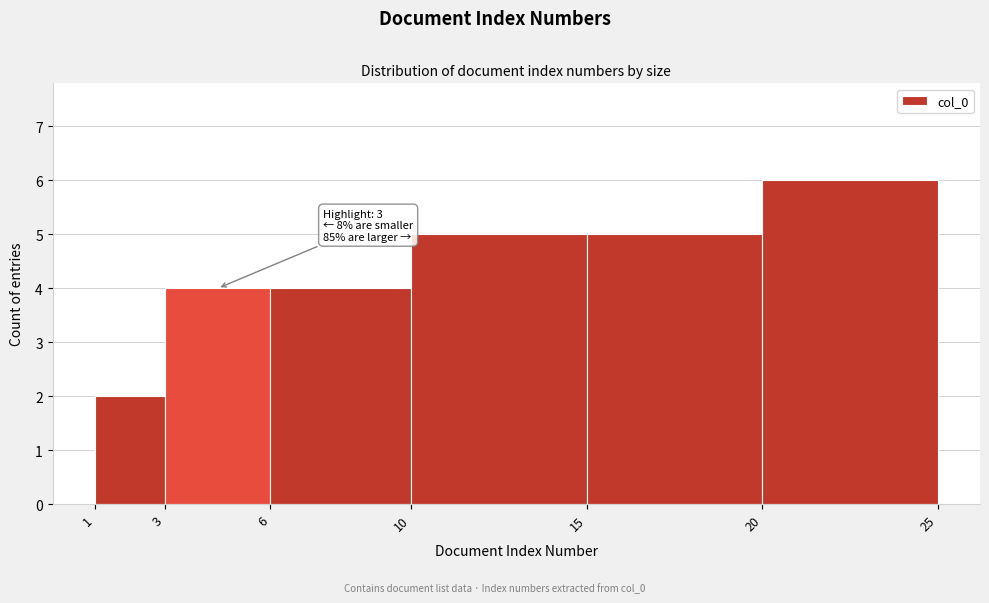

Over which range of the x-axis is the bar tallest?

20 to 25